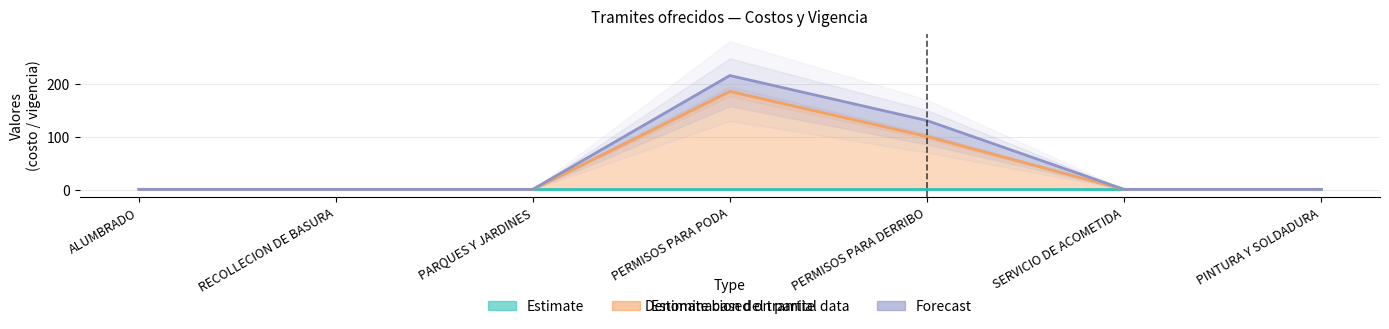

The value of Forecast at PINTURA Y SOLDADURA is 19. True or false?

False